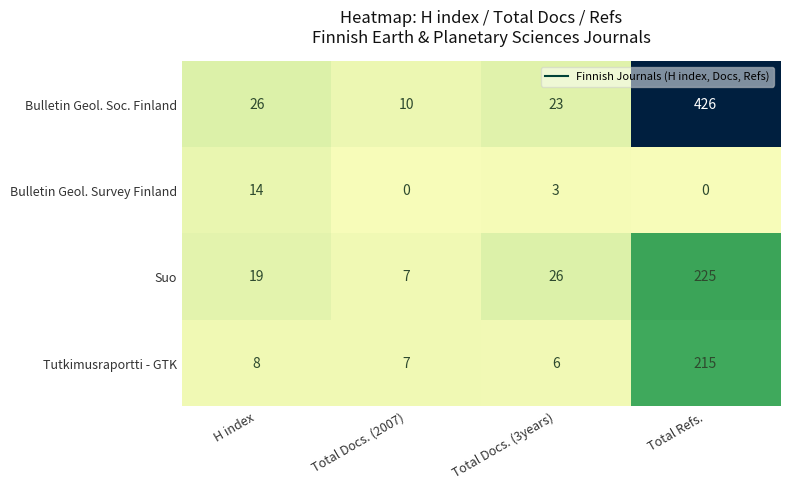

Which series has the largest total across all categories?

Bulletin Geol. Soc. Finland